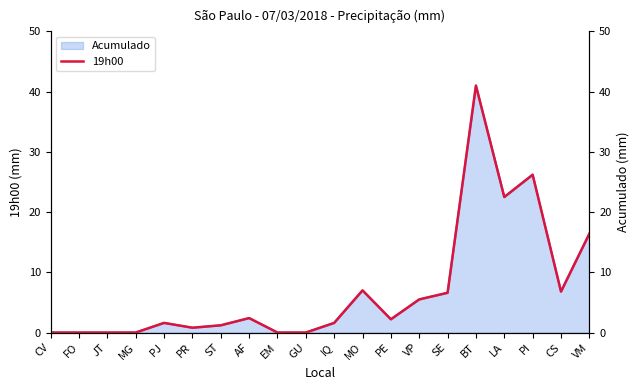

How many interior local valleys (lower than both neighbors) does the data have?

4